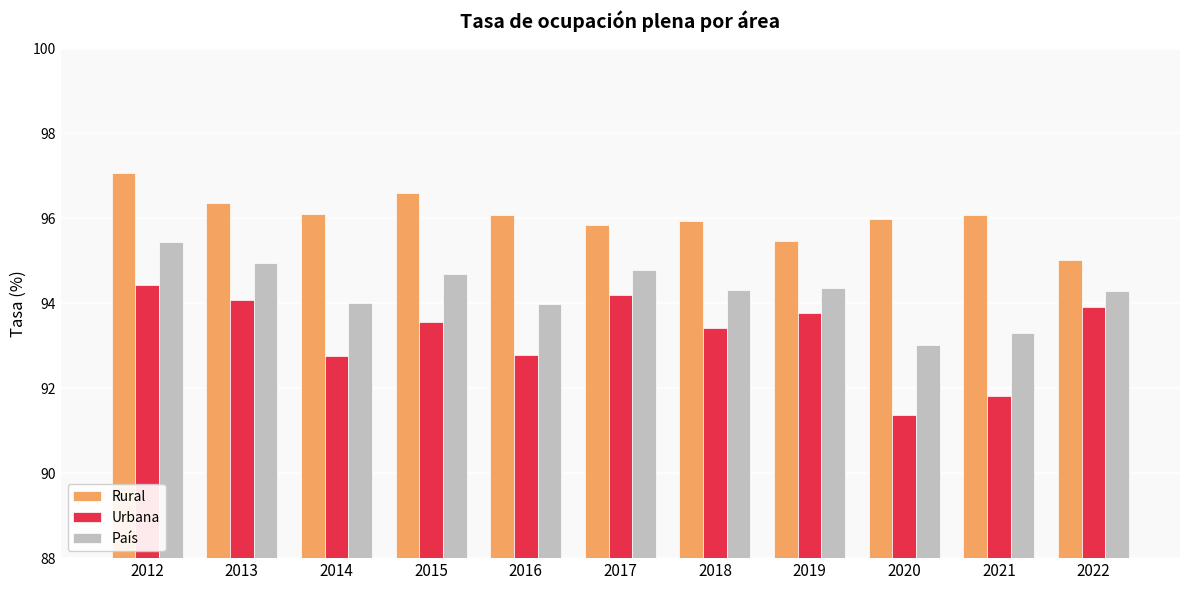

What is the total value across all series at 2016?

282.9